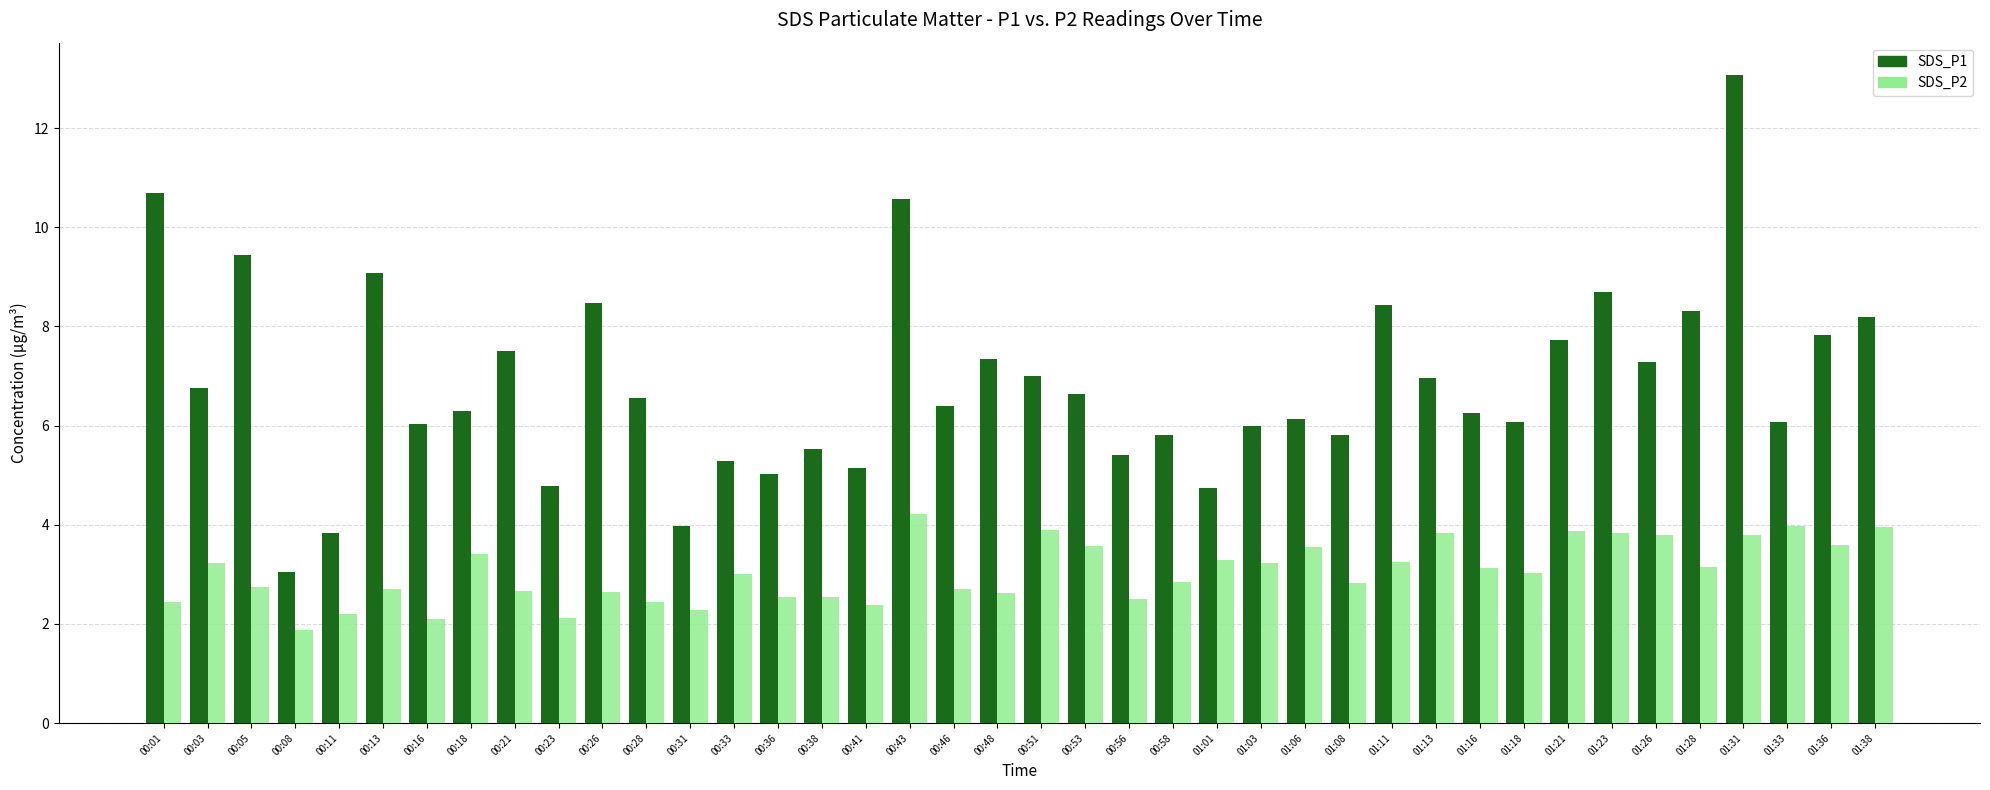

What is the difference between the maximum and minimum values in the SDS_P2 series?

2.3